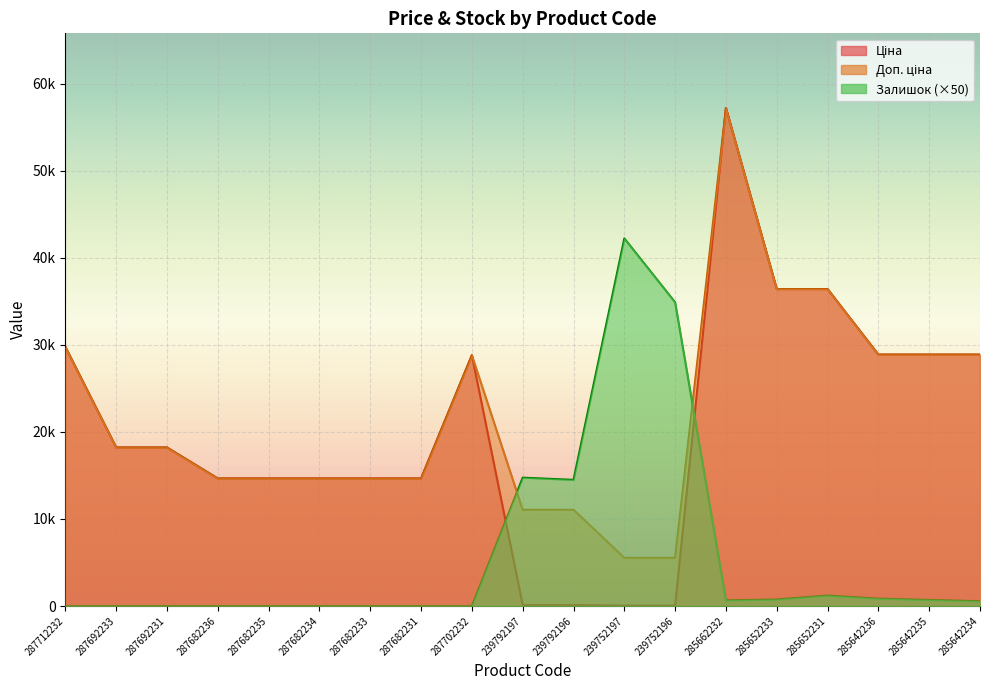

How many values in the Залишок series exceed 550?

9